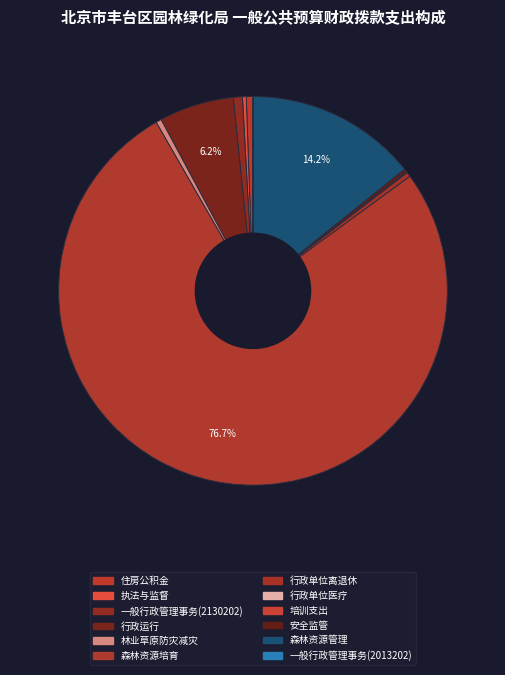

Between 执法与监督 and 森林资源管理, which is larger?

森林资源管理